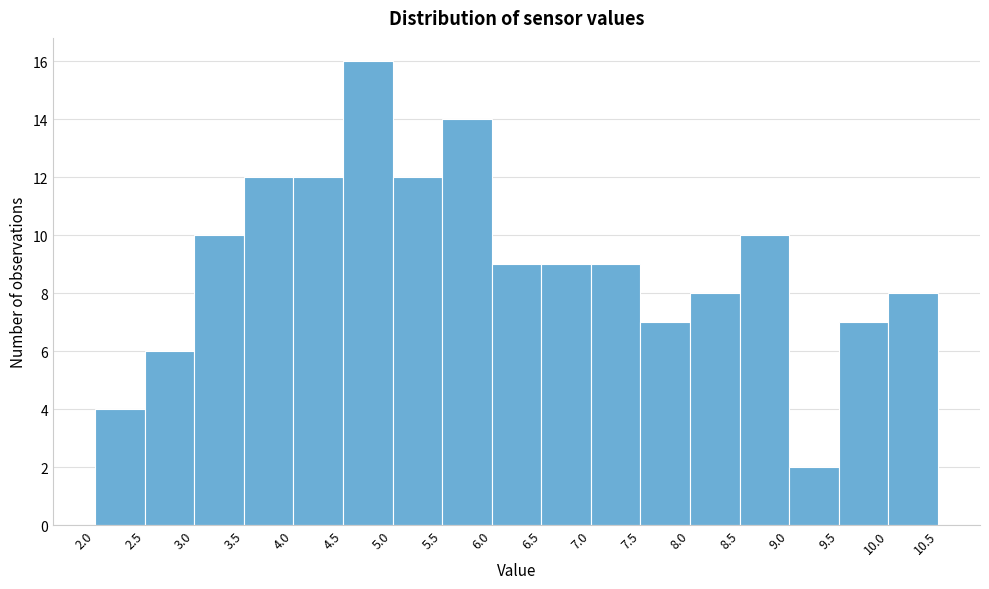

How tall is the bar that spans 5.0 to 5.5 on the x-axis? The values are not printed on the chart, so give them approximately, as read against the axis.

12